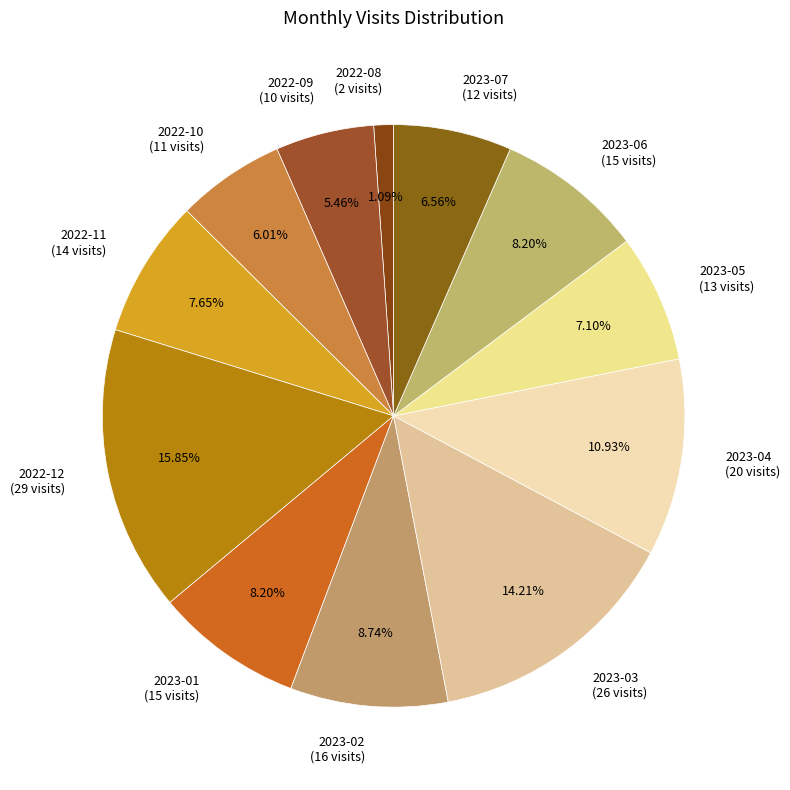

To the nearest percent, what is the difference between the 2022-12 and 2023-03 slice percentages?

2%